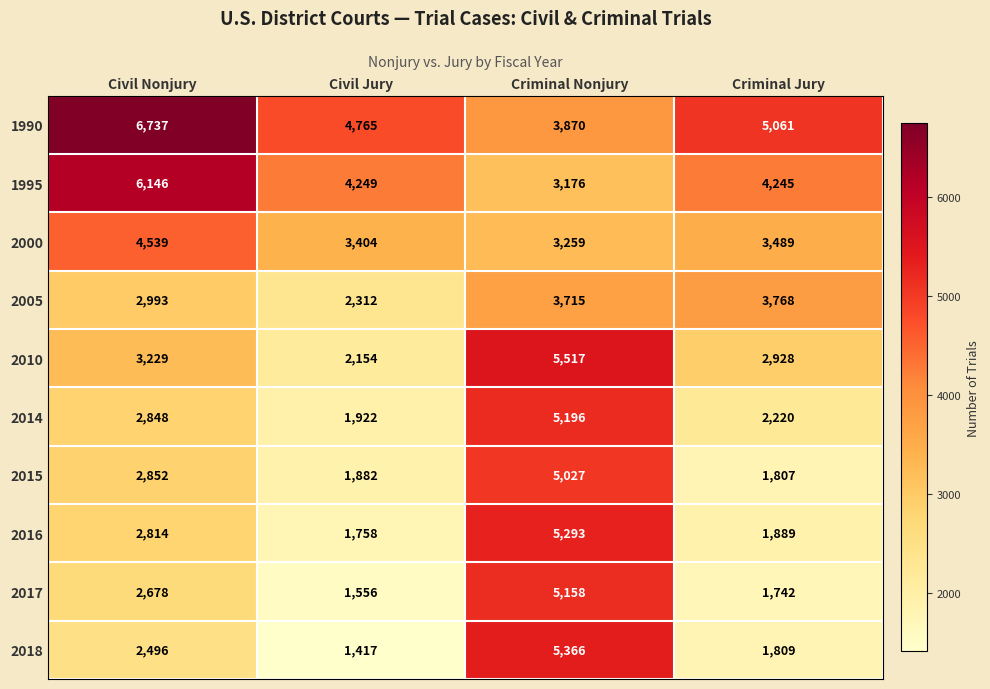

Which series has the largest total across all categories?

1990